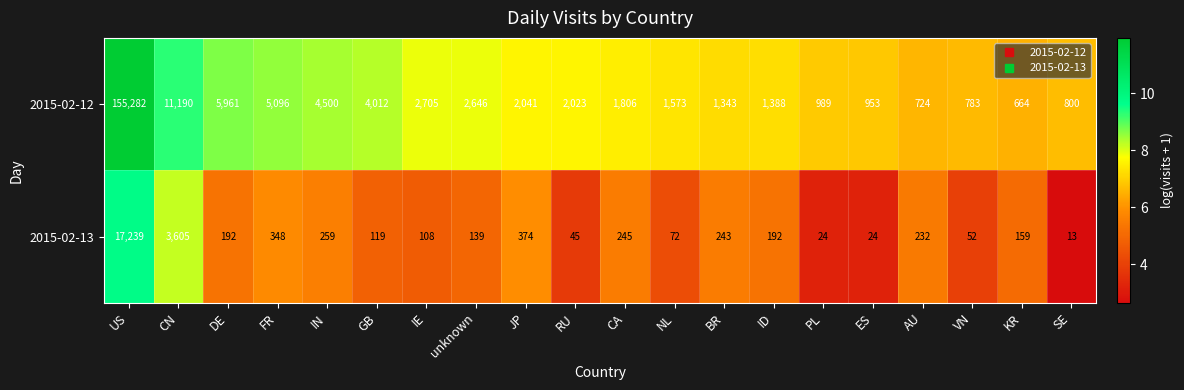

Which series has the widest spread of values?

2015-02-12